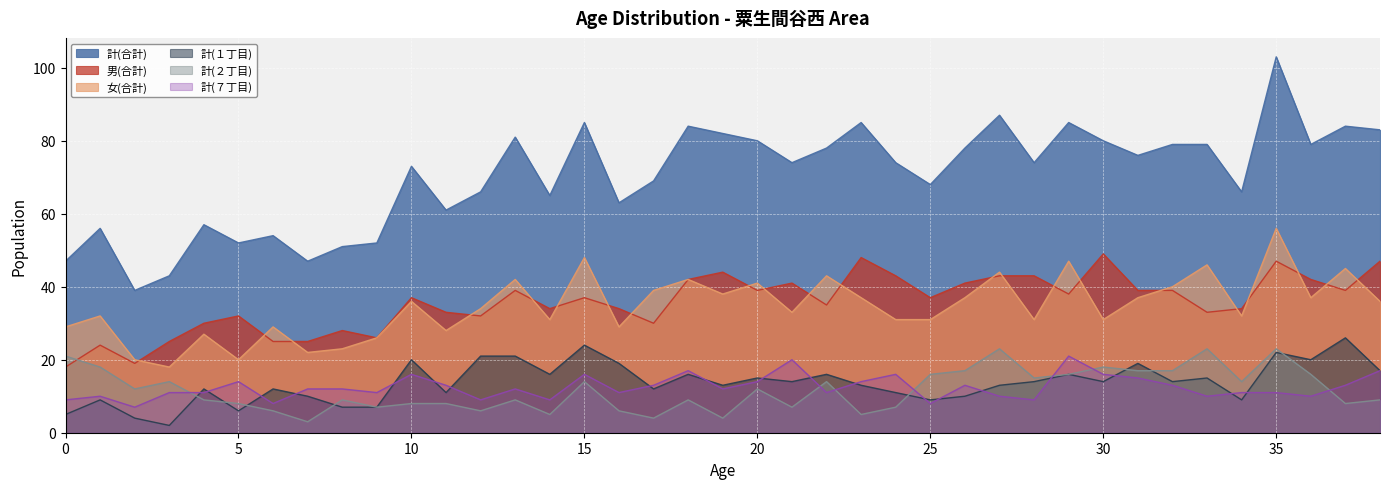

What is the sum of the 計(１丁目) values at 9 and 38?

24